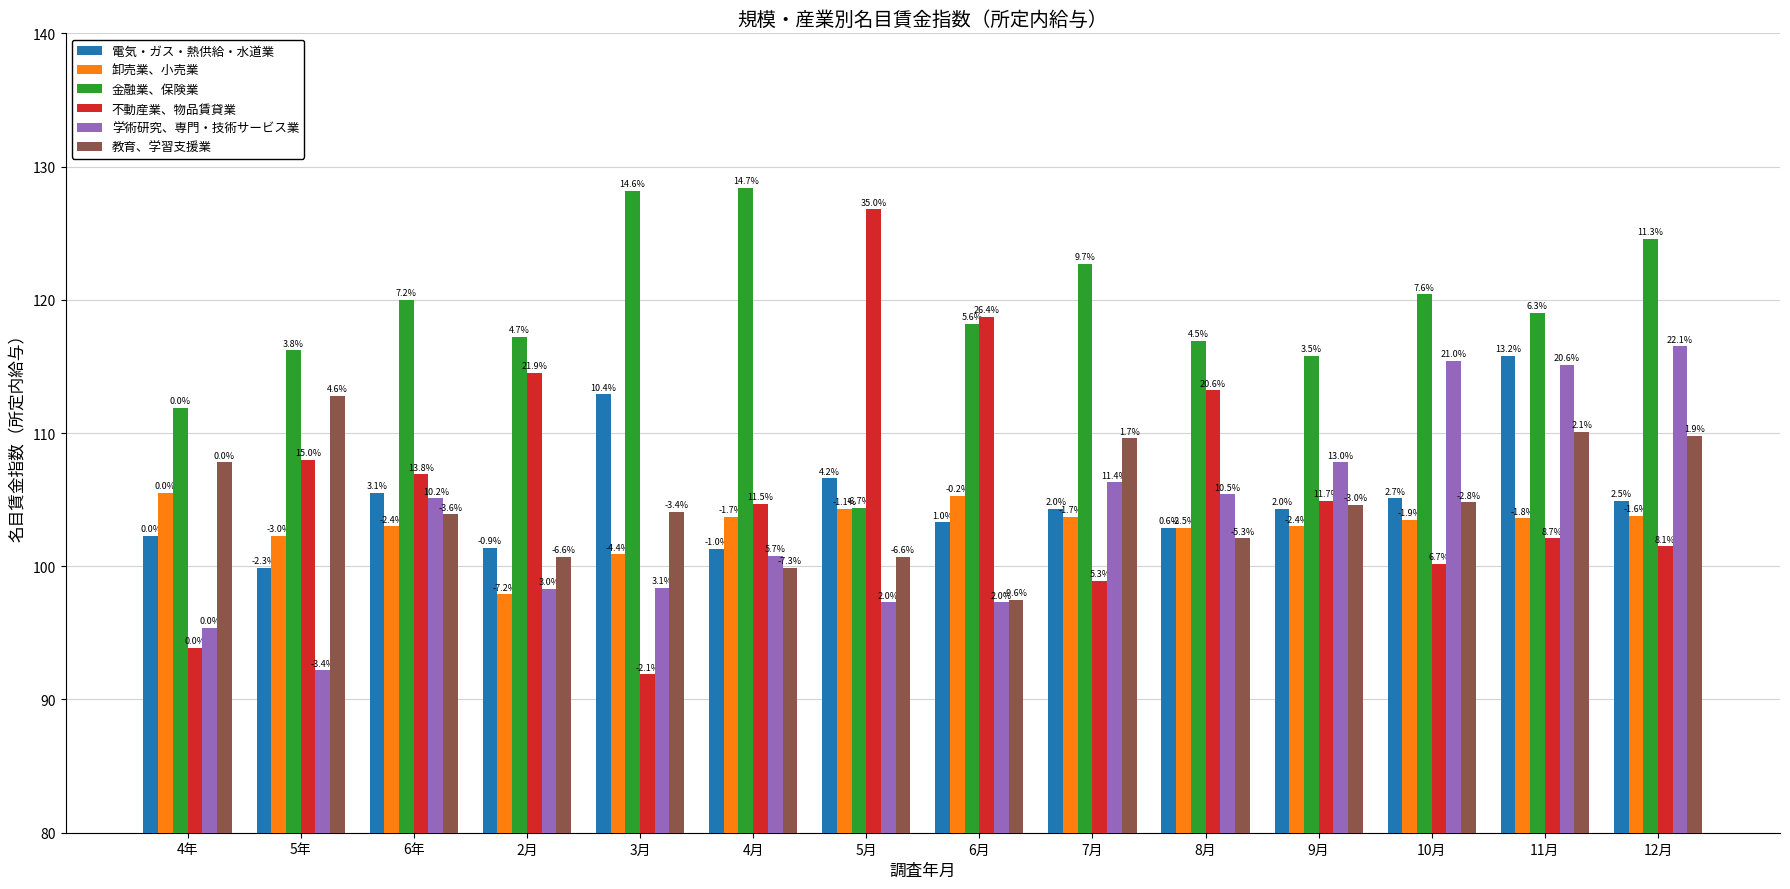

What is the lowest value of the 金融業、保険業 series?

104.4